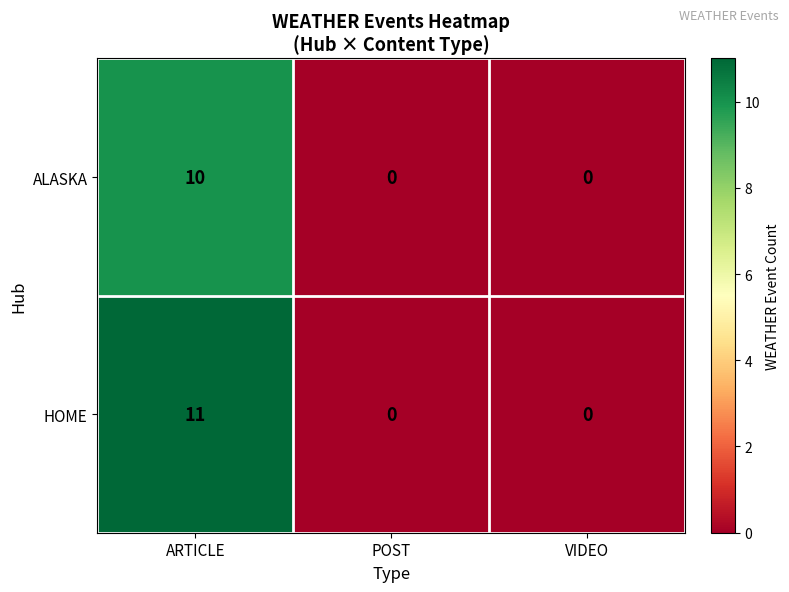

What is the average value of the ALASKA series?

3